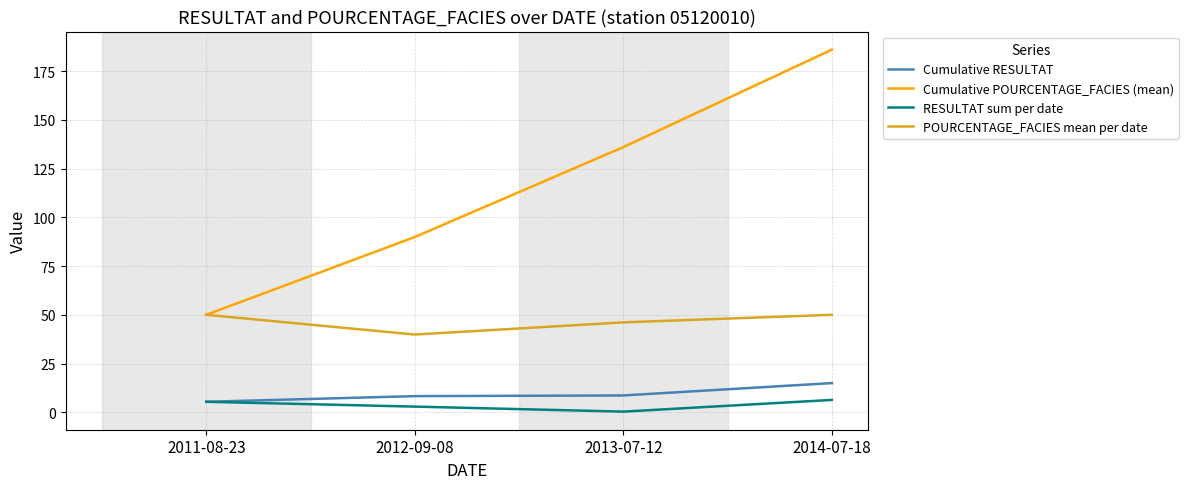

Is the value of Cumulative POURCENTAGE_FACIES (mean) at 2014-07-18 greater than the value of Cumulative RESULTAT at 2012-09-08?

Yes